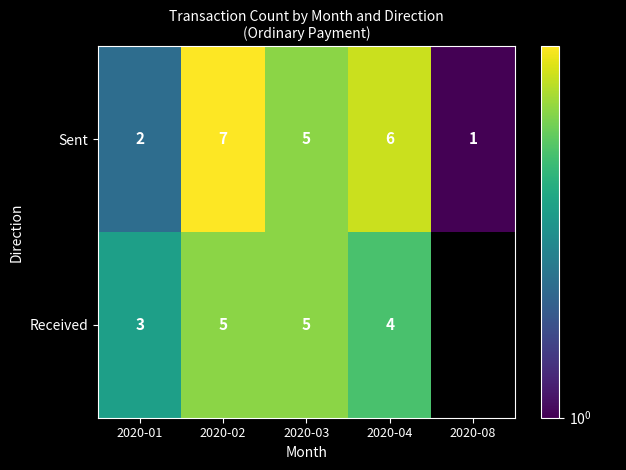

How many Sent values are between 2 and 6?

3